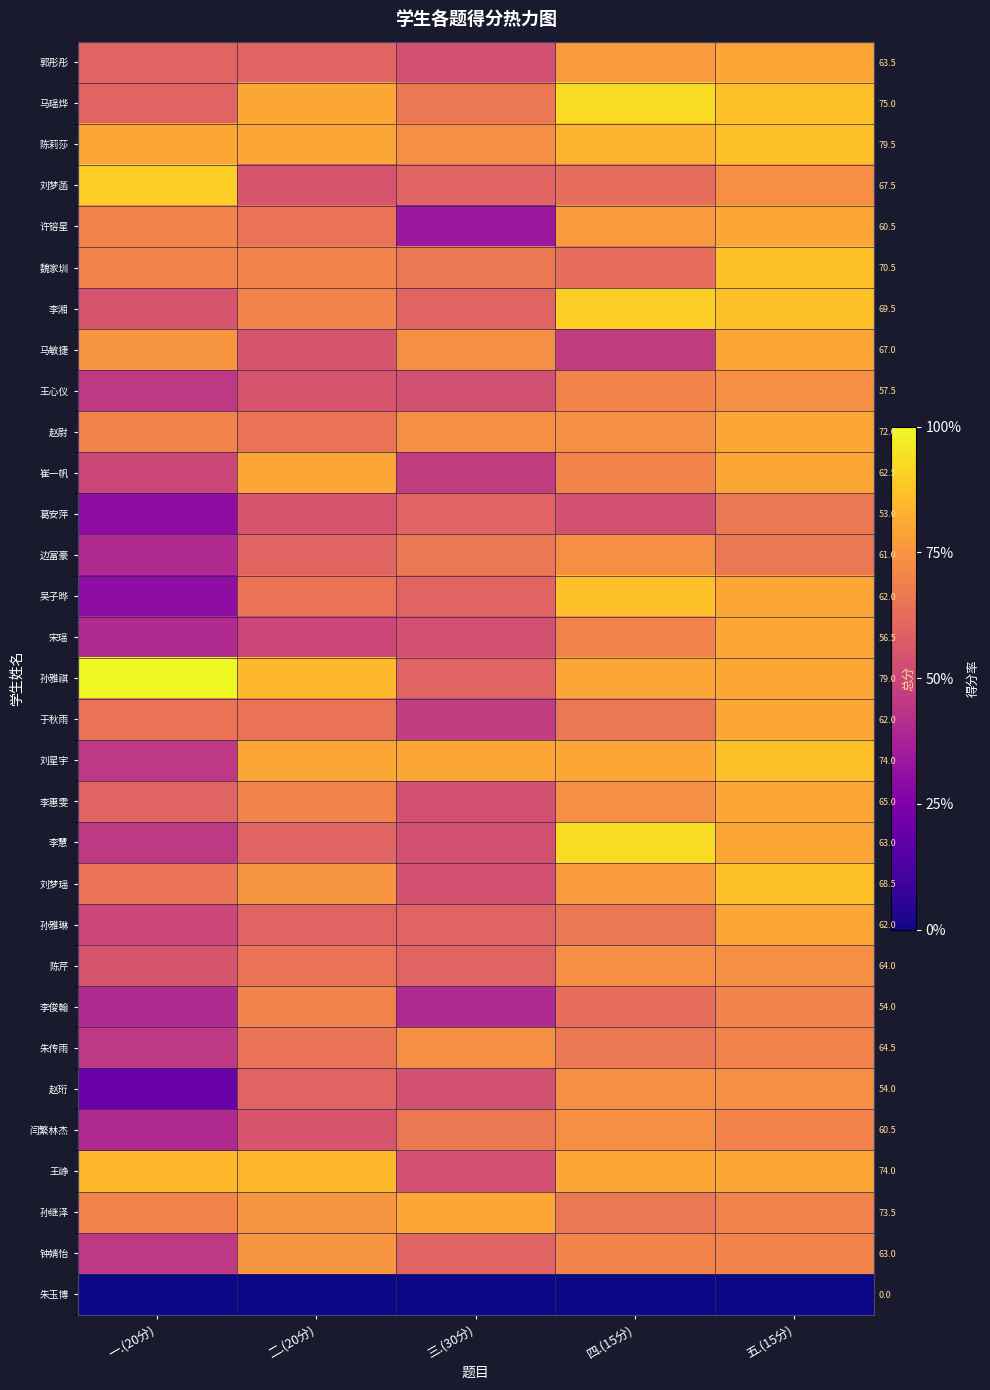

List the labels in order of 魏家圳 value, smallest first.

四.(15分), 三.(30分), 一.(20分), 二.(20分), 五.(15分)